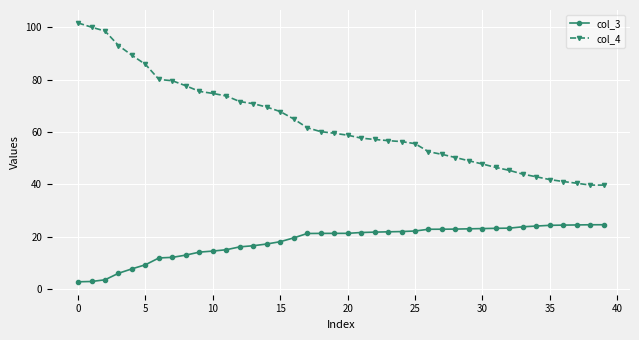

What is the smallest value displayed?

2.7